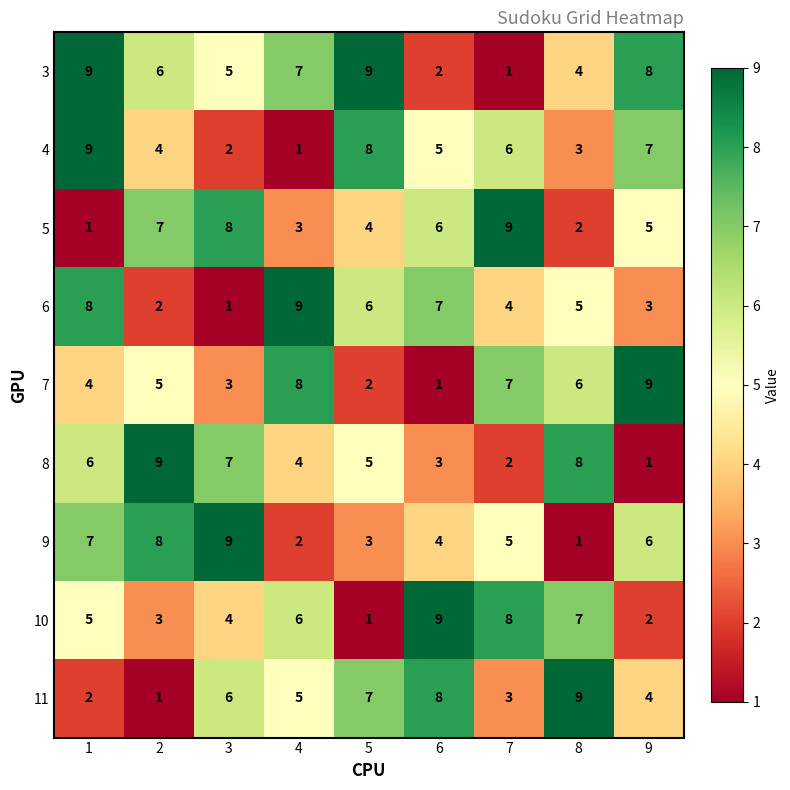

Is the value of 3 at 2 greater than the value of 8 at 8?

No